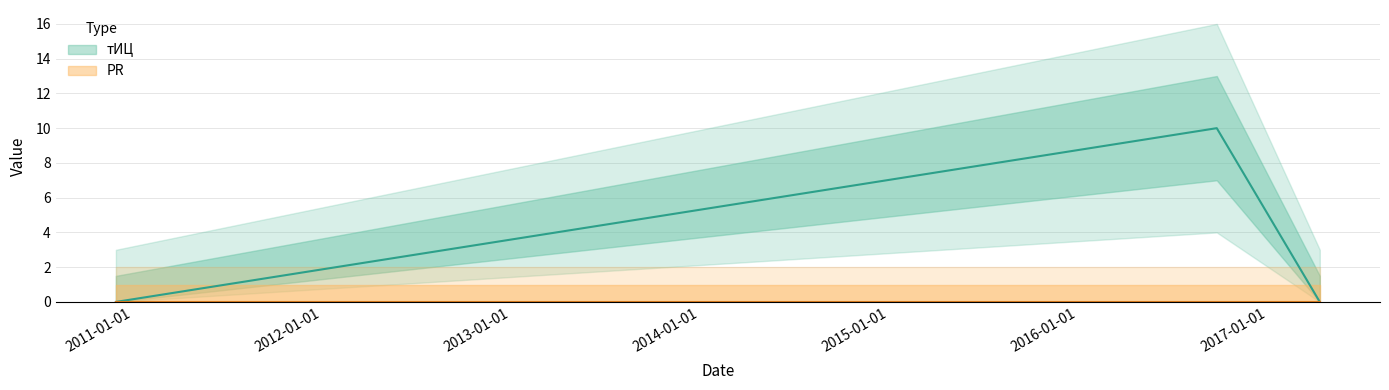

List the labels in order of value, smallest first.

2010-11-30, 2017-04-12, 2016-09-25